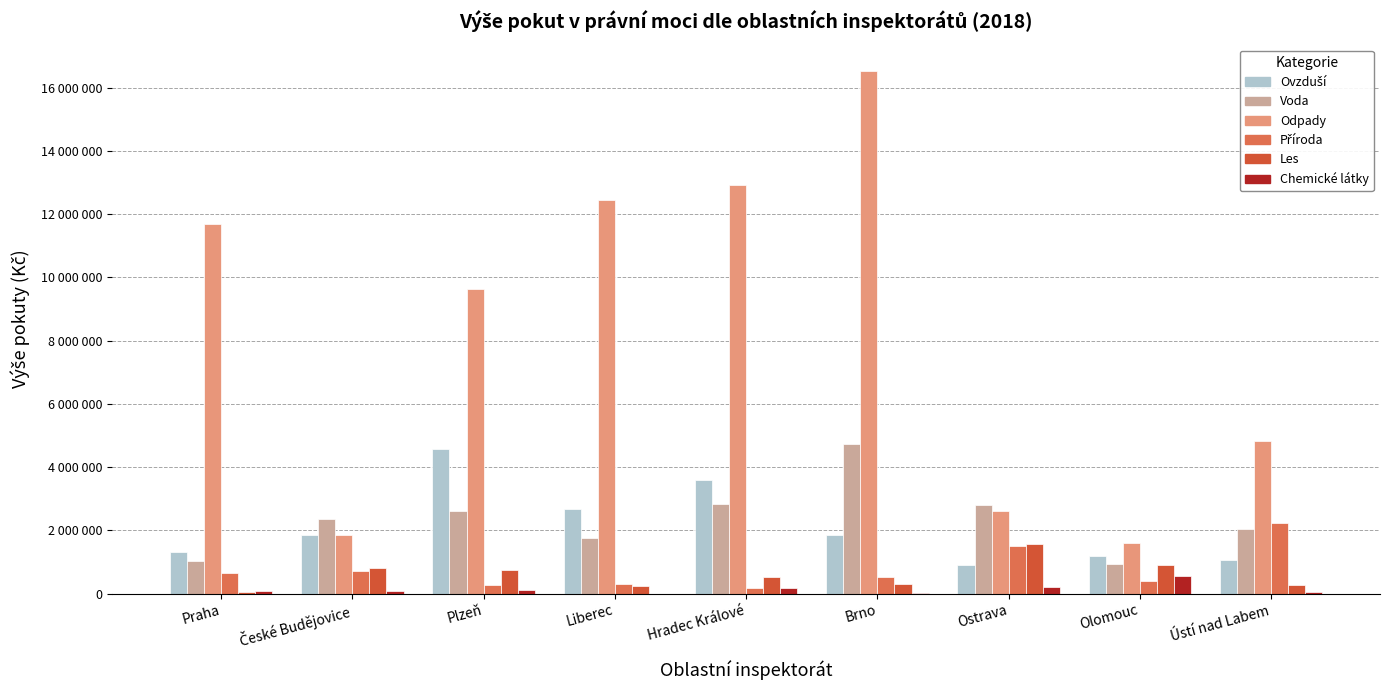

Reading right to left, list all the values displayed in this chart.

Ovzduší: Ústí nad Labem=1075000	Olomouc=1190000	Ostrava=900000	Brno=1851000	Hradec Králové=3602000	Liberec=2680000	Plzeň=4575000	České Budějovice=1845000	Praha=1322000
Voda: Ústí nad Labem=2052000	Olomouc=944930	Ostrava=2789610	Brno=4734804	Hradec Králové=2818300	Liberec=1761440	Plzeň=2599528	České Budějovice=2354271	Praha=1017000
Odpady: Ústí nad Labem=4832750	Olomouc=1604000	Ostrava=2608000	Brno=16530000	Hradec Králové=12910000	Liberec=12437000	Plzeň=9621000	České Budějovice=1841500	Praha=11688000
Příroda: Ústí nad Labem=2242000	Olomouc=399500	Ostrava=1503500	Brno=534000	Hradec Králové=171000	Liberec=309000	Plzeň=269000	České Budějovice=725500	Praha=660400
Les: Ústí nad Labem=281000	Olomouc=910000	Ostrava=1554000	Brno=309000	Hradec Králové=511000	Liberec=230000	Plzeň=735000	České Budějovice=813100	Praha=43000
Chemické látky: Ústí nad Labem=60000	Olomouc=566000	Ostrava=212000	Brno=8000	Hradec Králové=190000	Liberec=0	Plzeň=100000	České Budějovice=88000	Praha=65500